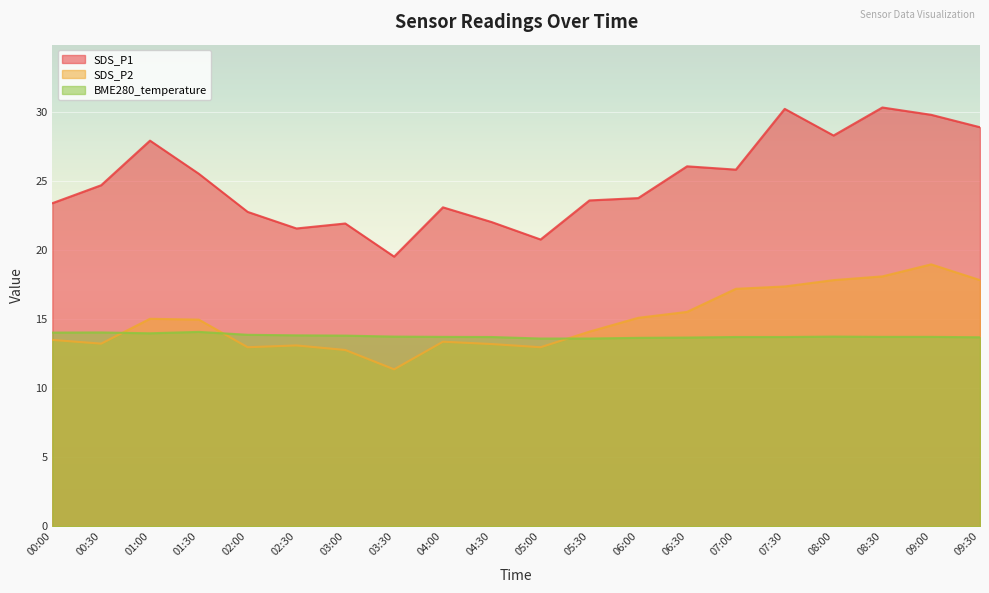

What is the average value of the BME280_temperature series?

13.8